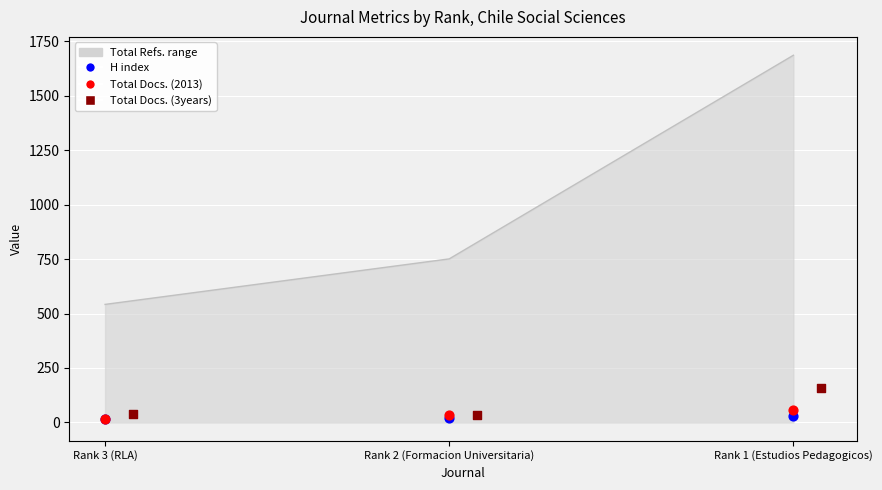

Is the value of Total Docs. (3years) at Rank 3 (RLA) greater than the value of H index at Rank 2 (Formacion Universitaria)?

Yes